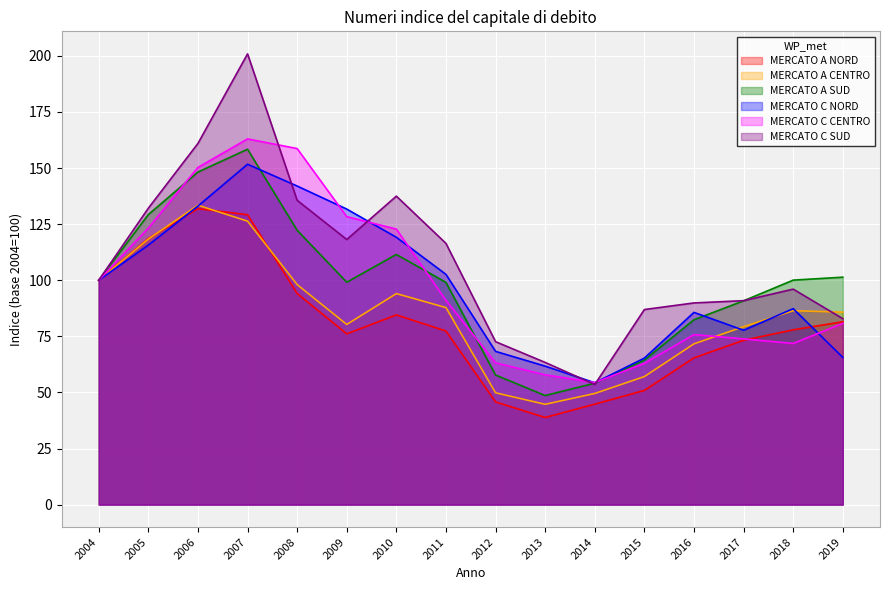

True or false: MERCATO C NORD has more than 2 points higher than both neighbors.

True